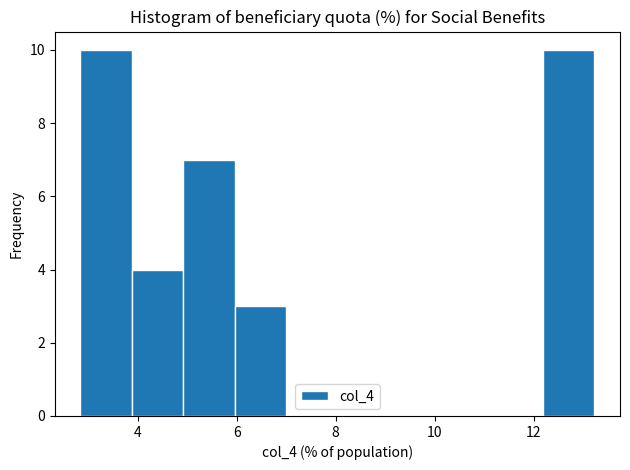

Reading left to right, list every bar in this chart as the range it spans on the x-axis followed by its height. Neither the bar edges nor the heights are printed on the chart, so give them approximately, as read against the axes.

2.8 to 3.8: 10
3.8 to 5.0: 4
5.0 to 6.0: 7
6.0 to 7.0: 3
7.0 to 8.0: 0
8.0 to 9.0: 0
9.0 to 10.2: 0
10.2 to 11.2: 0
11.2 to 12.2: 0
12.2 to 13.2: 10